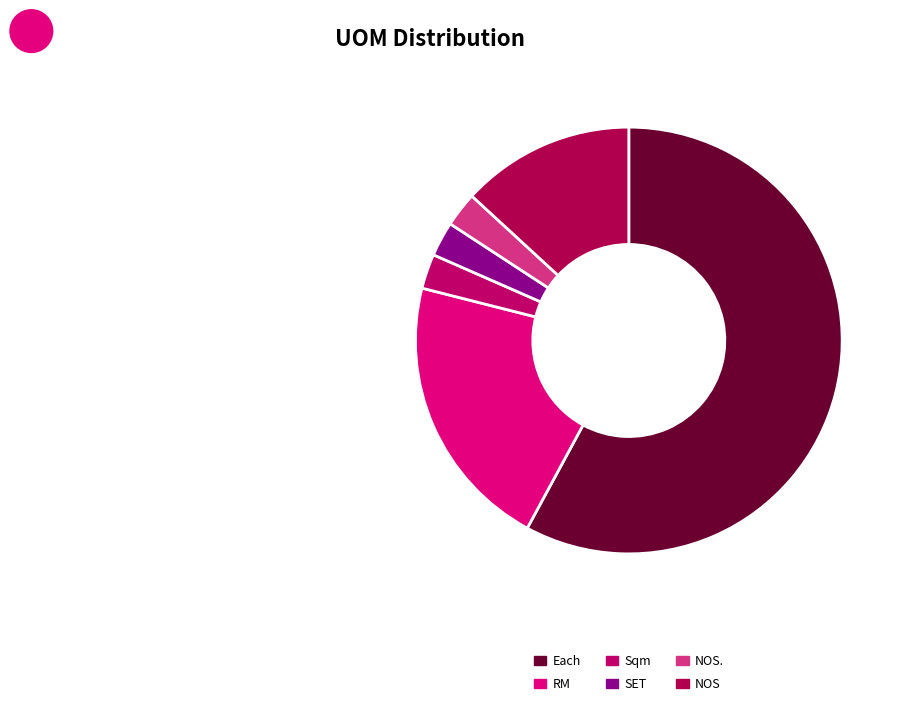

To the nearest percent, what percentage of the pie is NOS.?

3%